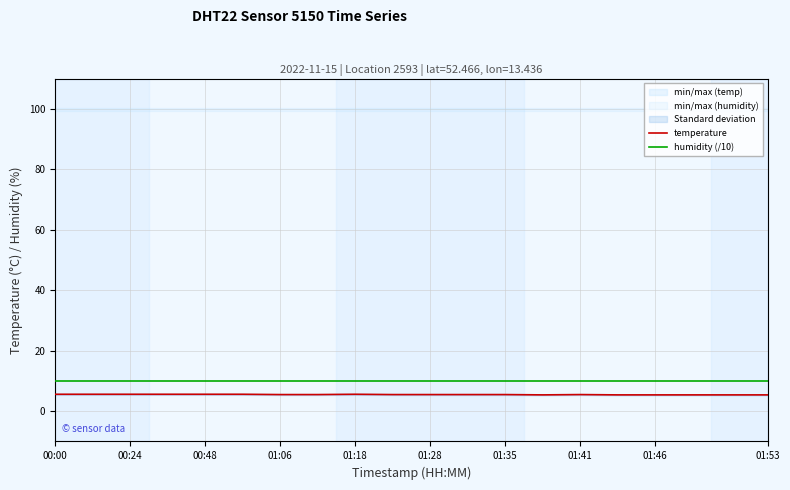

Reading right to left, what are all the values shown in this chart?

temperature: 5.4	5.4	5.4	5.4	5.4	5.5	5.4	5.5	5.5	5.5	5.5	5.6	5.5	5.5	5.6	5.6	5.6	5.6	5.6	5.6
humidity (/10): 10.0	10.0	10.0	10.0	10.0	10.0	10.0	10.0	10.0	10.0	10.0	10.0	10.0	10.0	10.0	10.0	10.0	10.0	10.0	10.0